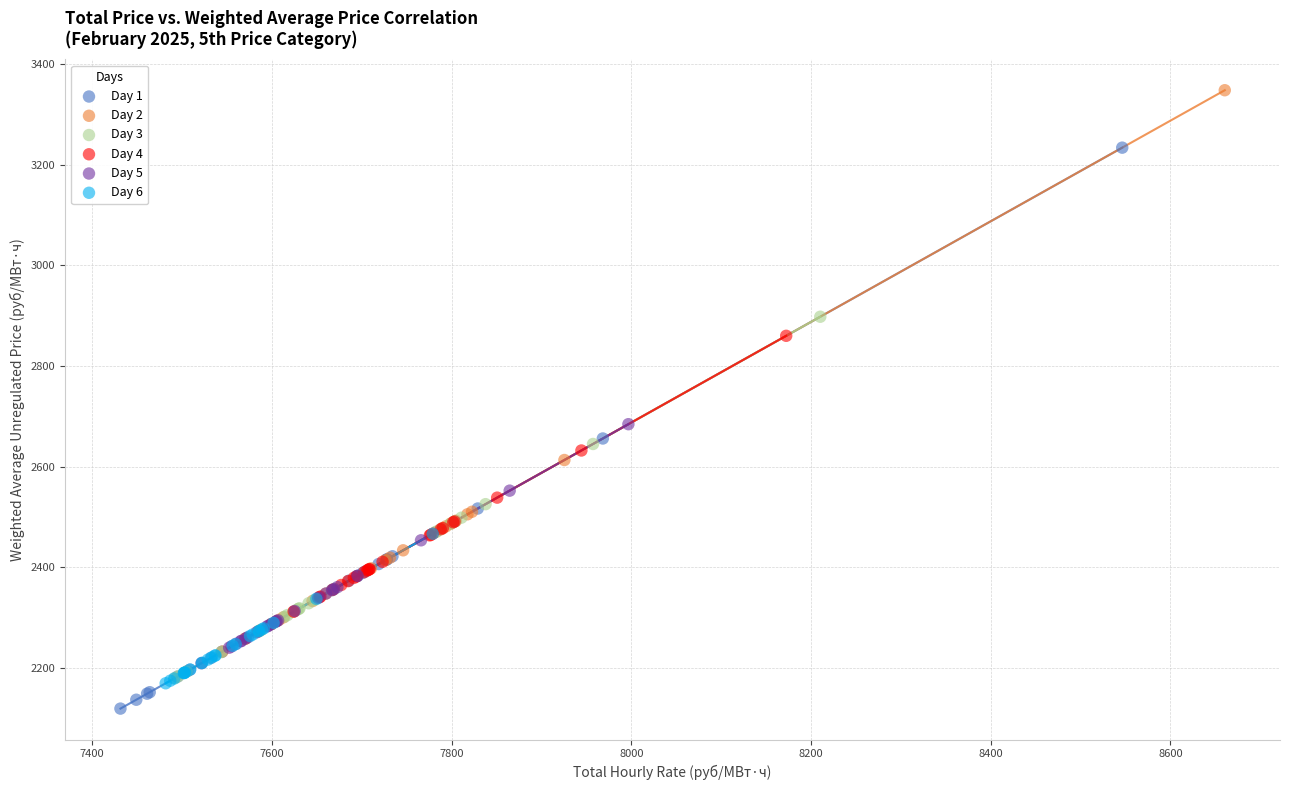

Which series contains the highest Y value?

Day 2